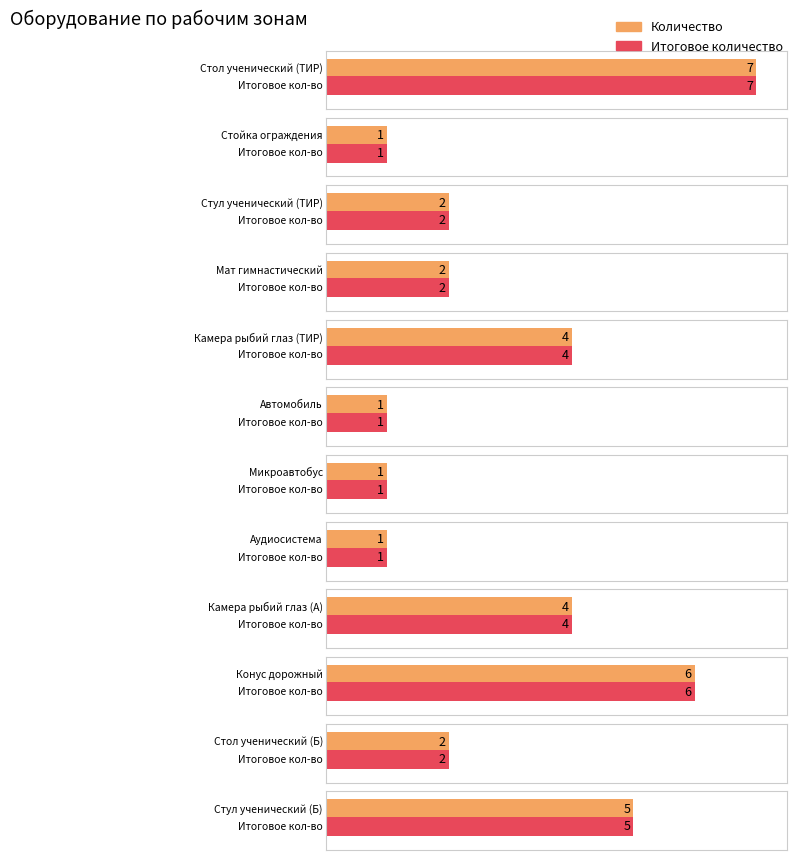

At Камера рыбий глаз (А), list the series in order from smallest to largest.

Количество, Итоговое количество